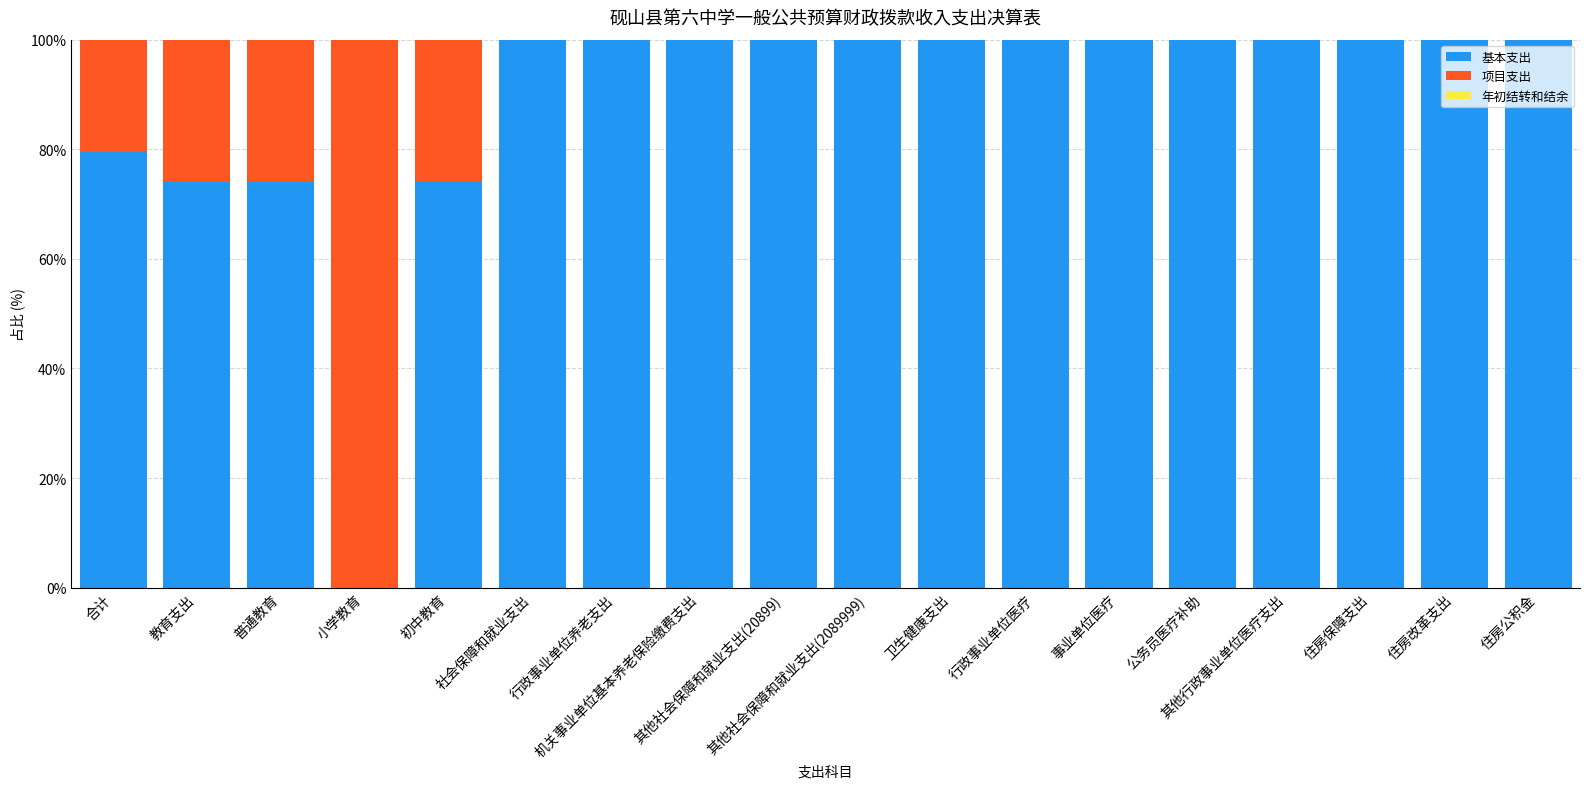

Does the chart contain stacked bars?

Yes